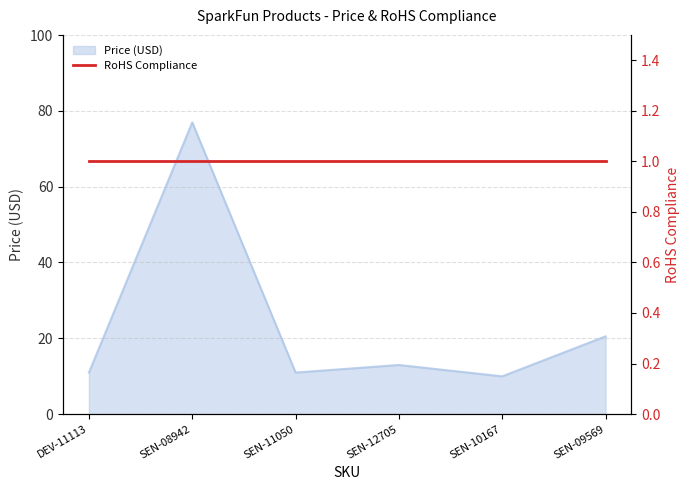

Where is the first local minimum?

SEN-11050